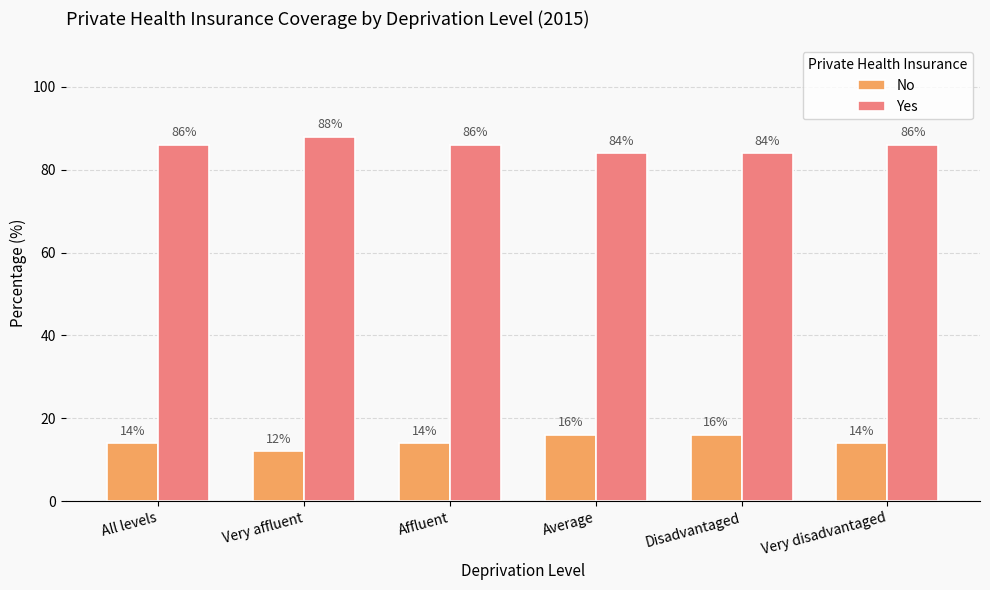

What is the label of the 6th bar from the right?

All levels